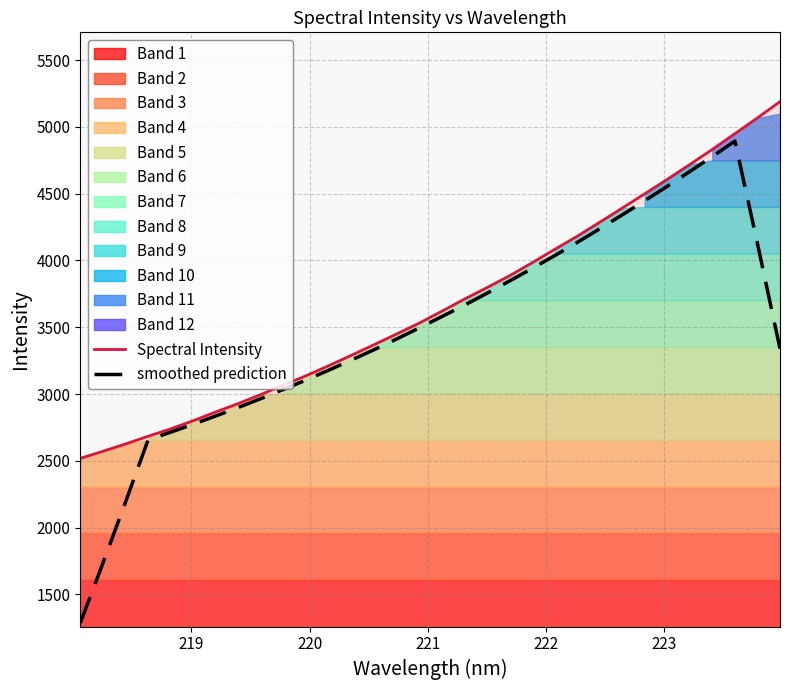

What is the maximum value for smoothed prediction?

4893.8